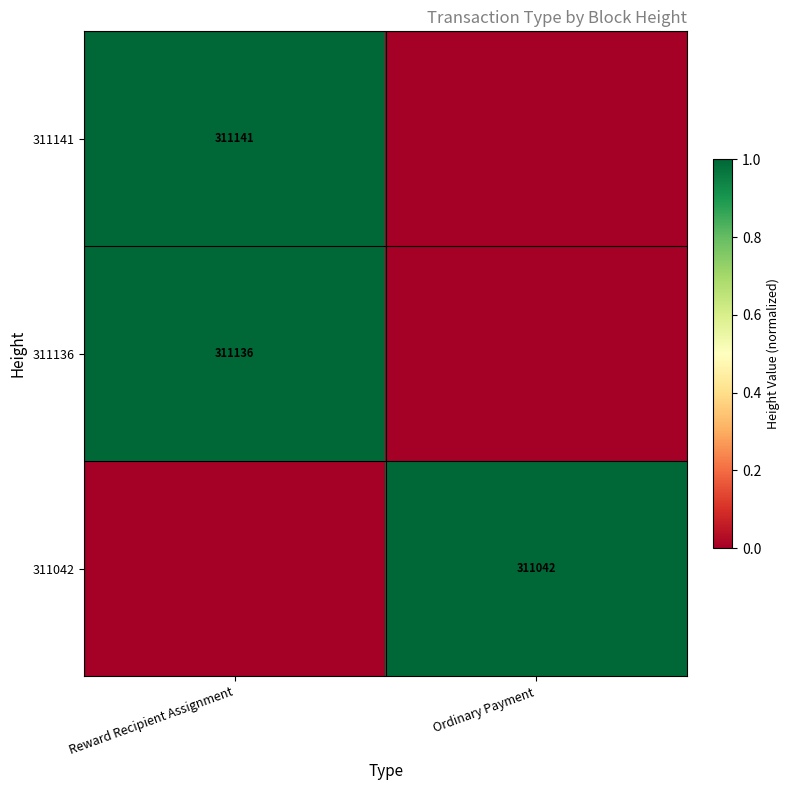

The 311141 series shows 531291 at Reward Recipient Assignment. True or false?

False